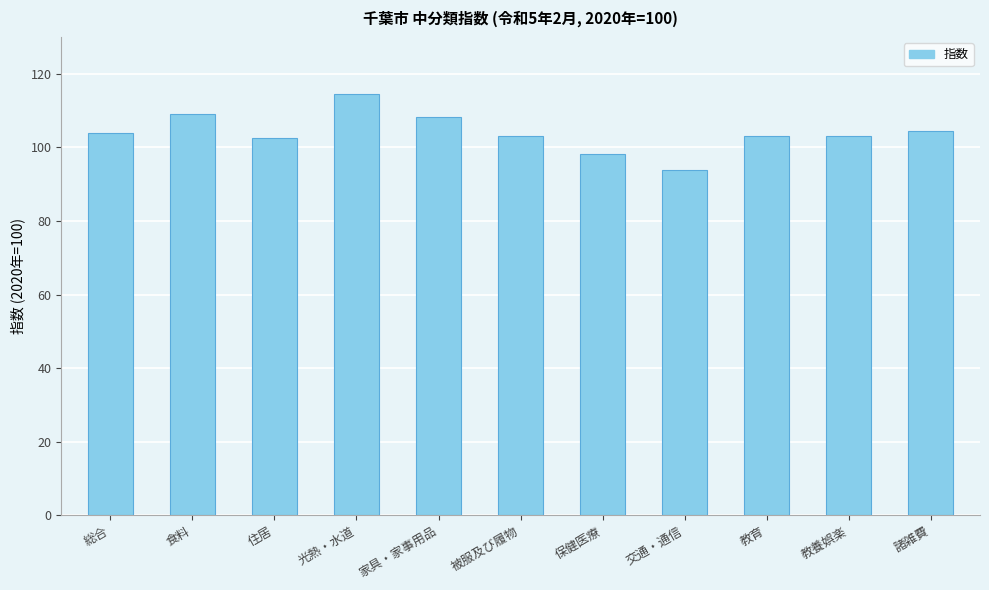

What is the smallest value displayed?

94.0